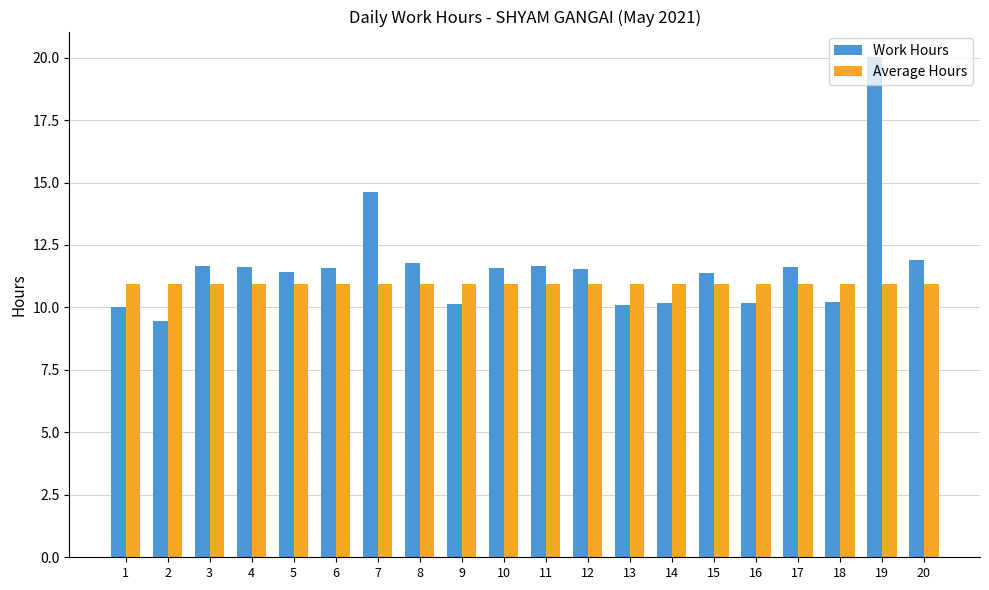

What is the total value across all series at 14?

21.1